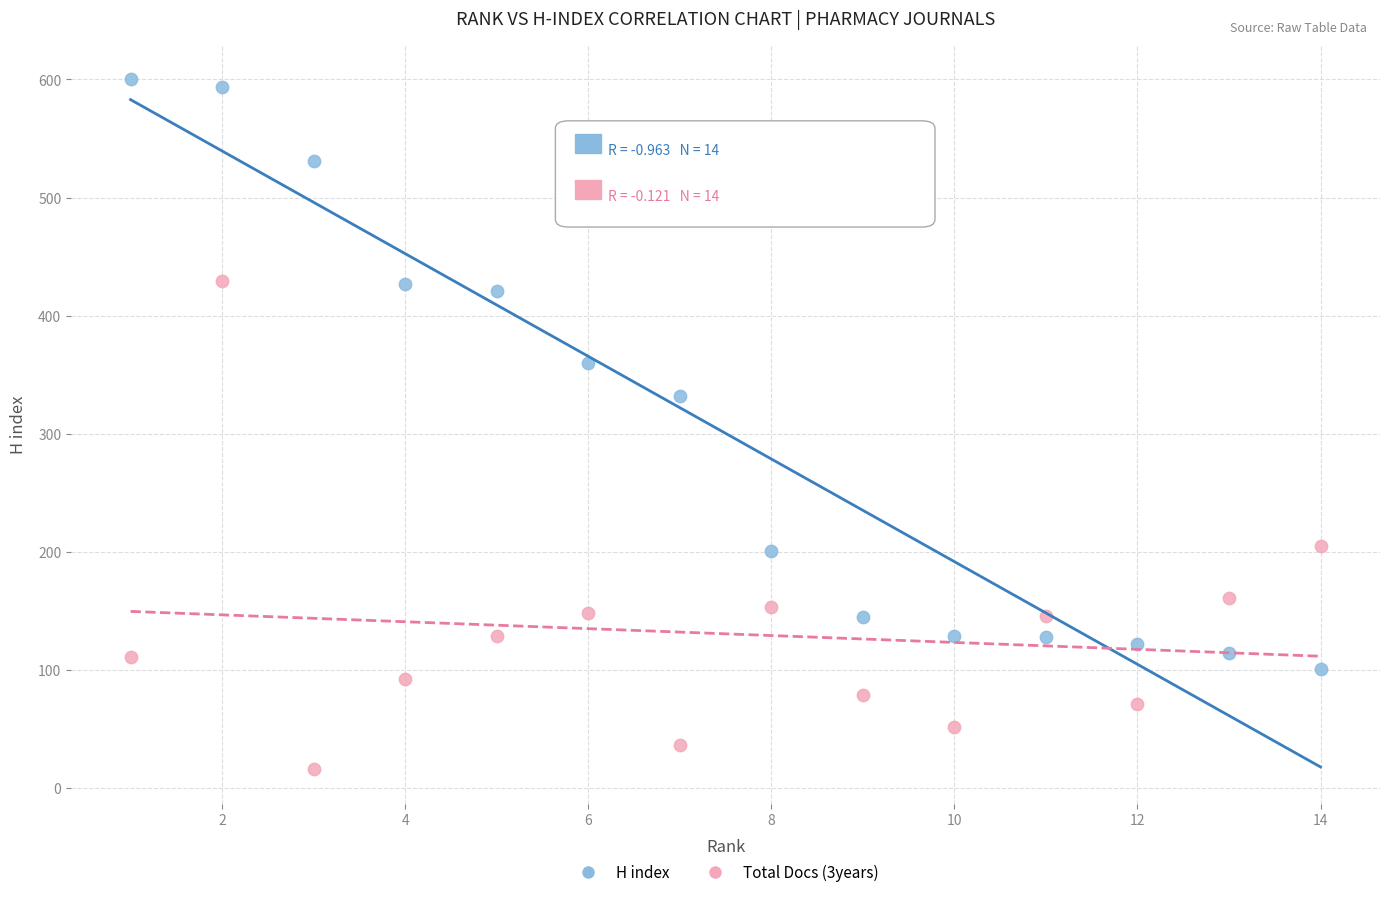

What is the X range (max minus min) for the scatter plot?

13